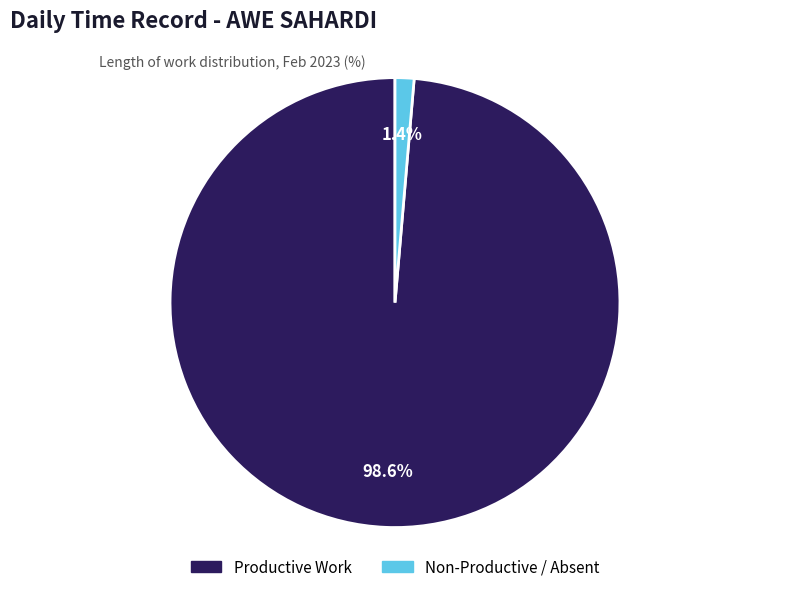

Count the number of slices in the pie.

2